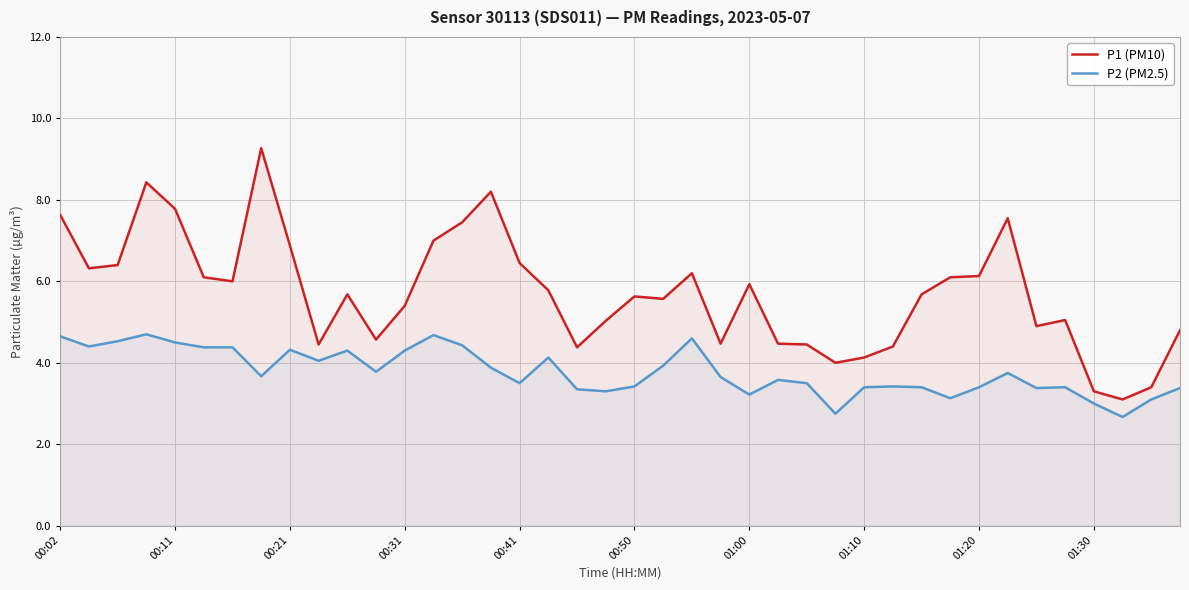

What are all the series names shown in the legend?

P1 (PM10), P2 (PM2.5)